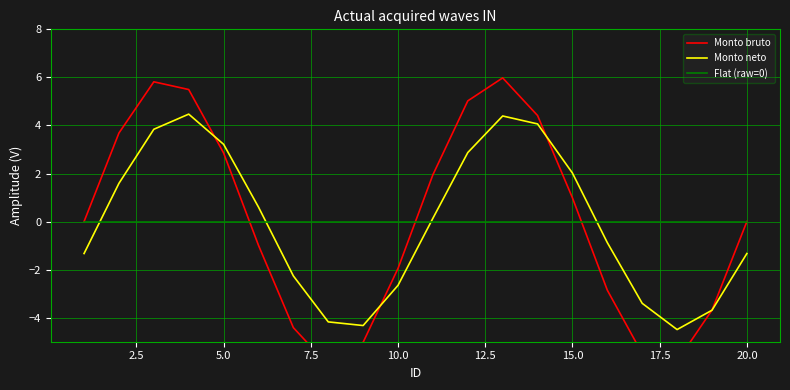

True or false: Monto neto and Flat (raw=0) intersect in this chart.

True